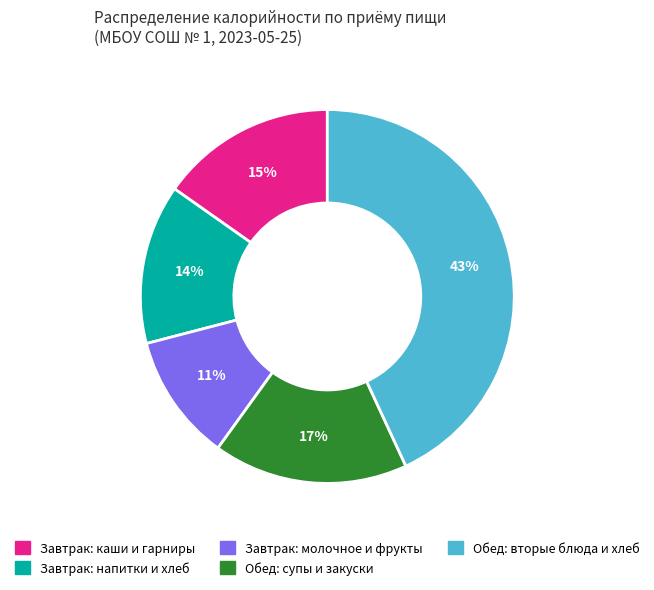

To the nearest percent, what is the difference between the largest and smallest slice percentages?

32%